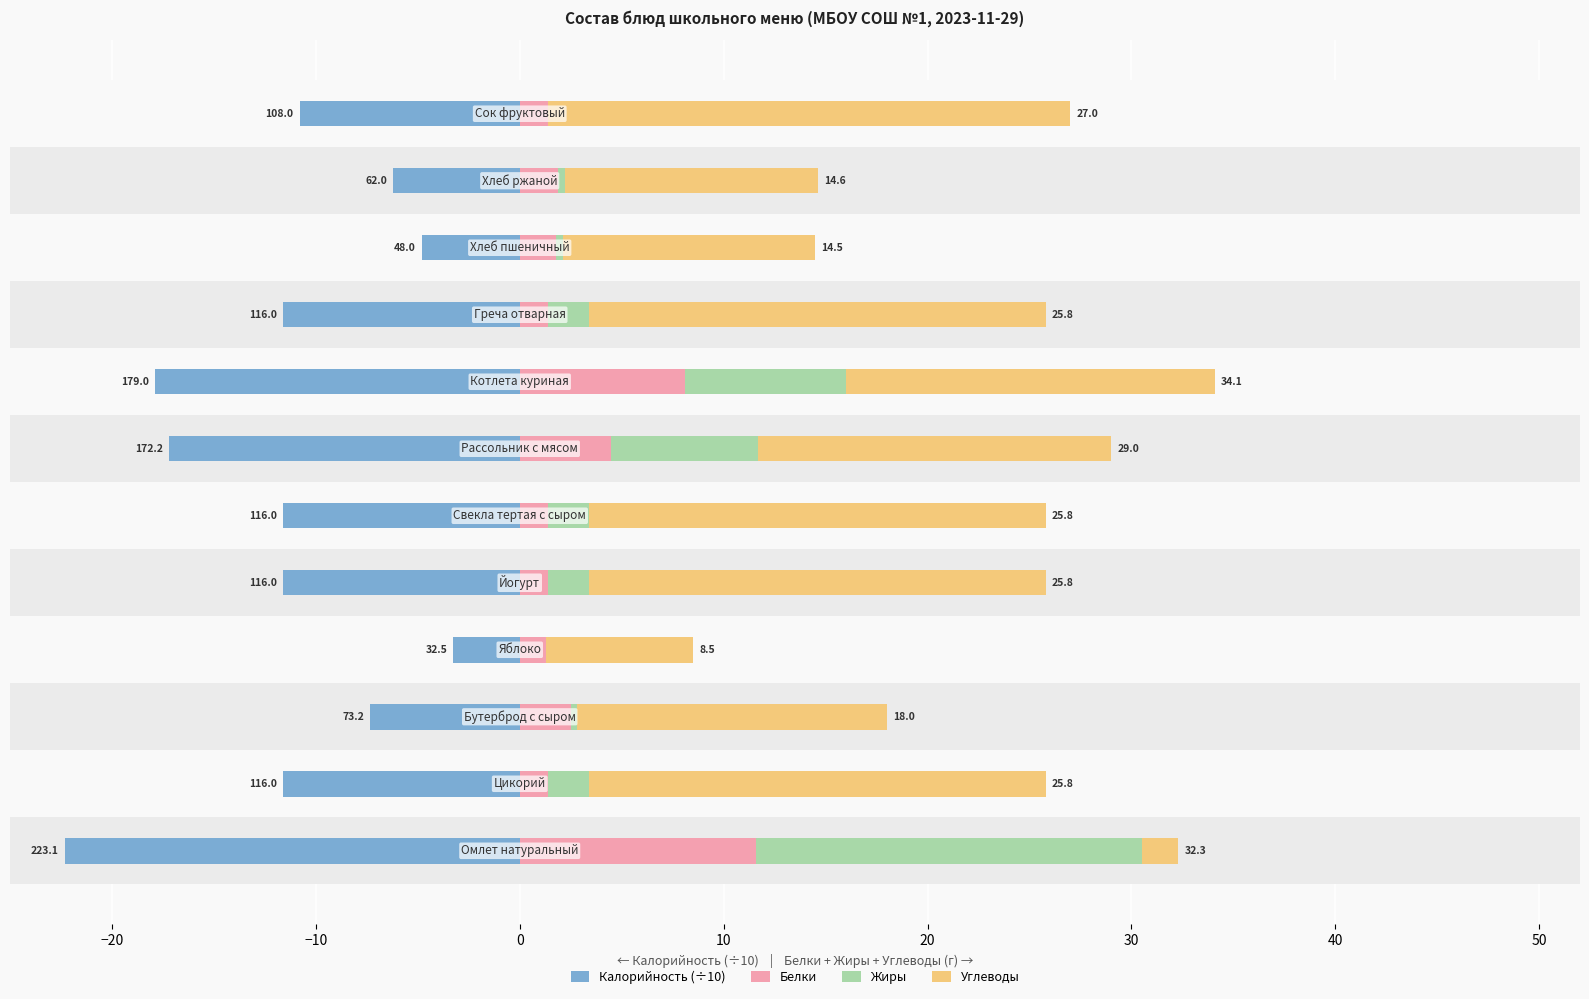

At how many categories does at least one series exceed 5?

12